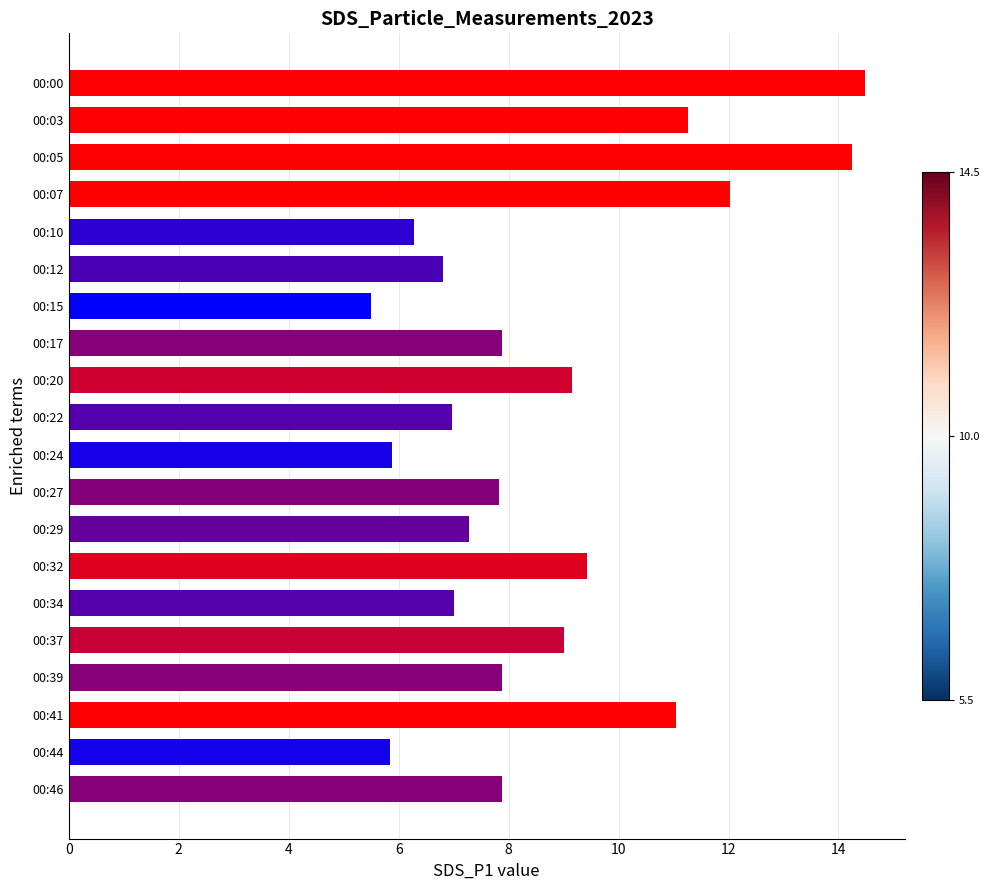

Which has a higher value, 00:37 or 00:32?

00:32